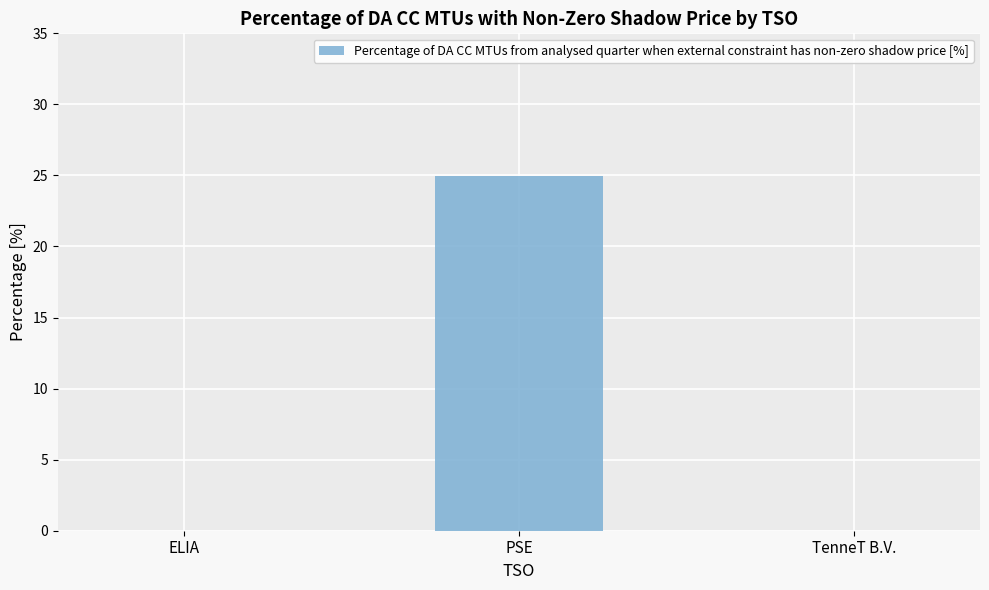

How many series are shown in this chart?

1